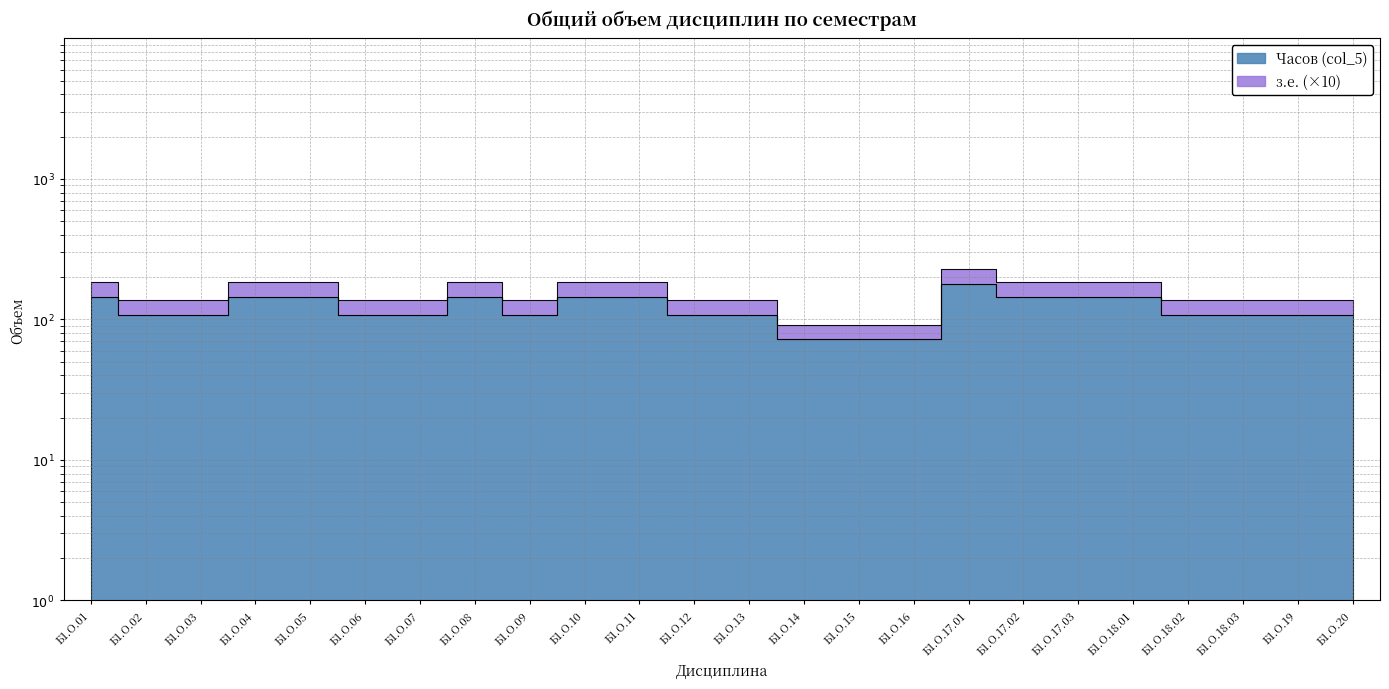

How many lines are shown in the chart?

2